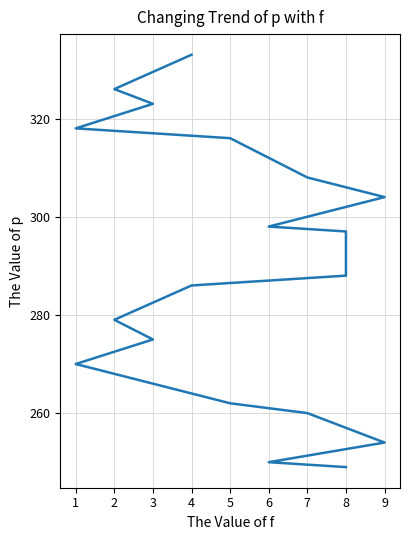

How many lines are shown in the chart?

1